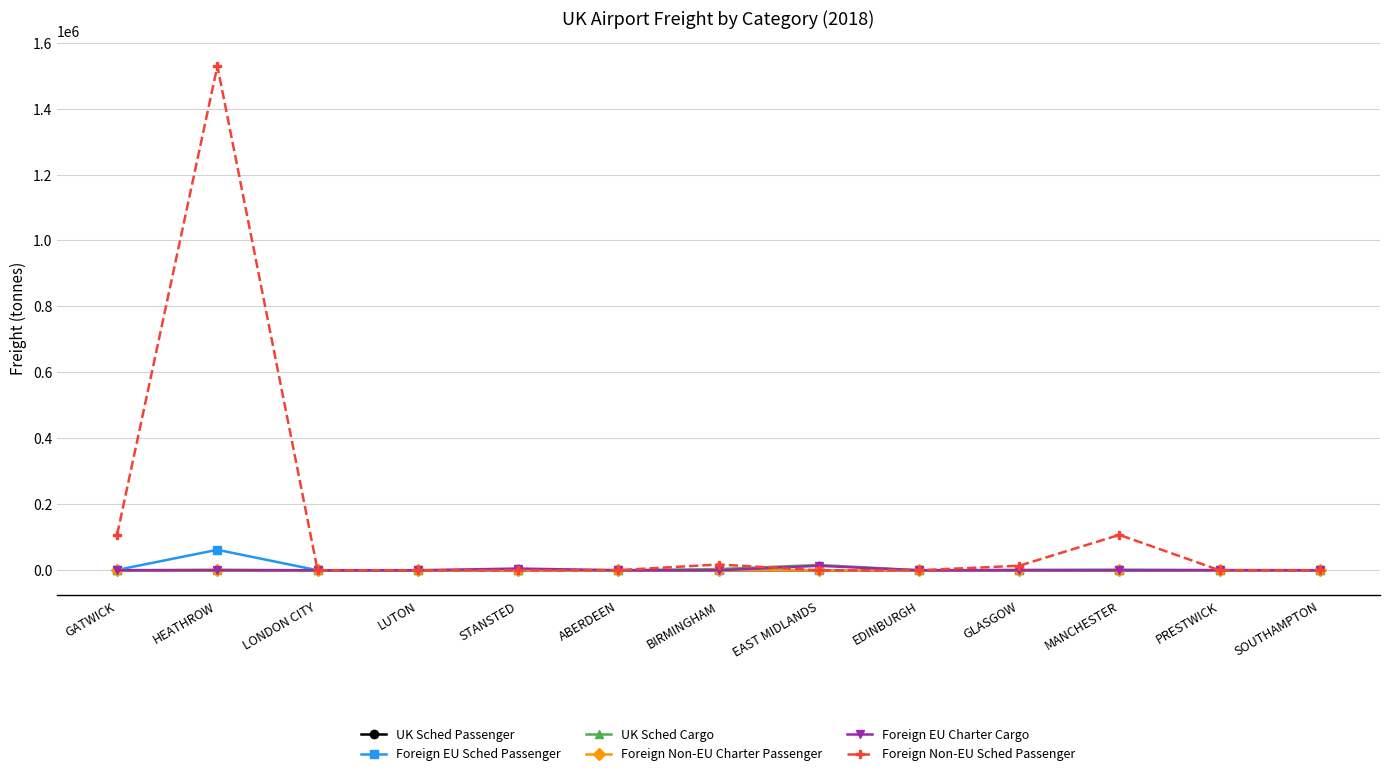

What position from the right is LONDON CITY?

11